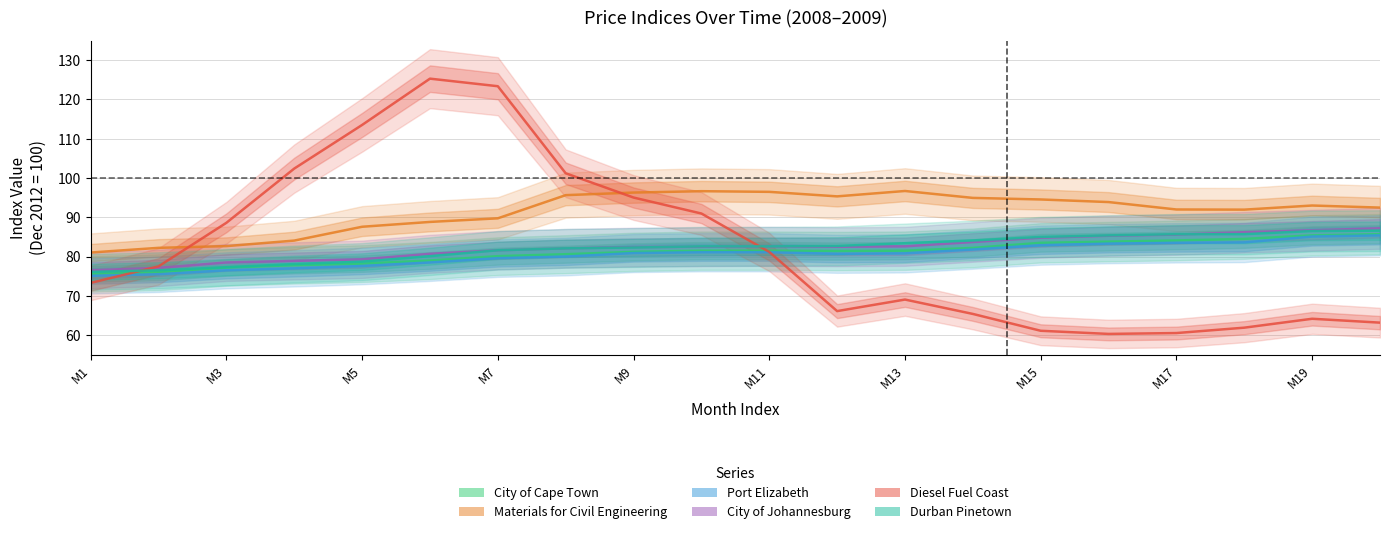

What is the minimum value for City of Cape Town?

75.6